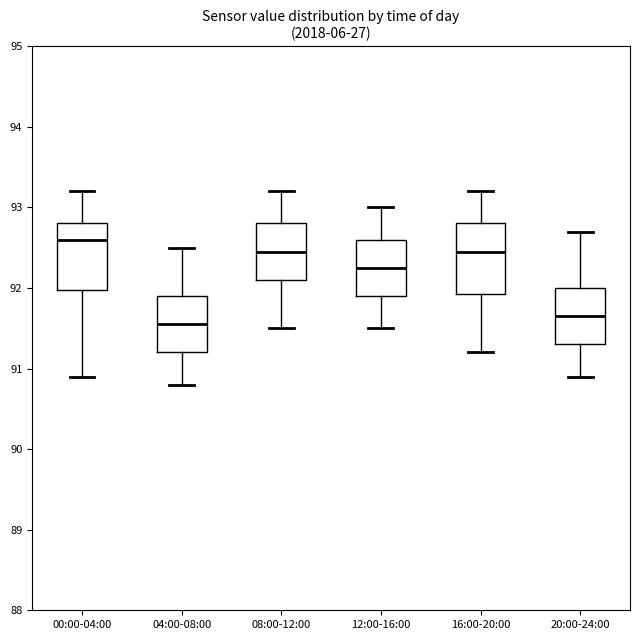

Reading left to right, transcribe this box plot: for each box, give where its median line is, the range the box spans, and where its two whiskers end, as read against the y-axis. The values are not printed on the chart, so give them approximately, as read against the axis.

00:00-04:00: median 92.6, box 92.0 to 92.8, whiskers 90.9 to 93.2
04:00-08:00: median 91.6, box 91.2 to 91.9, whiskers 90.8 to 92.5
08:00-12:00: median 92.5, box 92.1 to 92.8, whiskers 91.5 to 93.2
12:00-16:00: median 92.3, box 91.9 to 92.6, whiskers 91.5 to 93.0
16:00-20:00: median 92.5, box 91.9 to 92.8, whiskers 91.2 to 93.2
20:00-24:00: median 91.7, box 91.3 to 92.0, whiskers 90.9 to 92.7